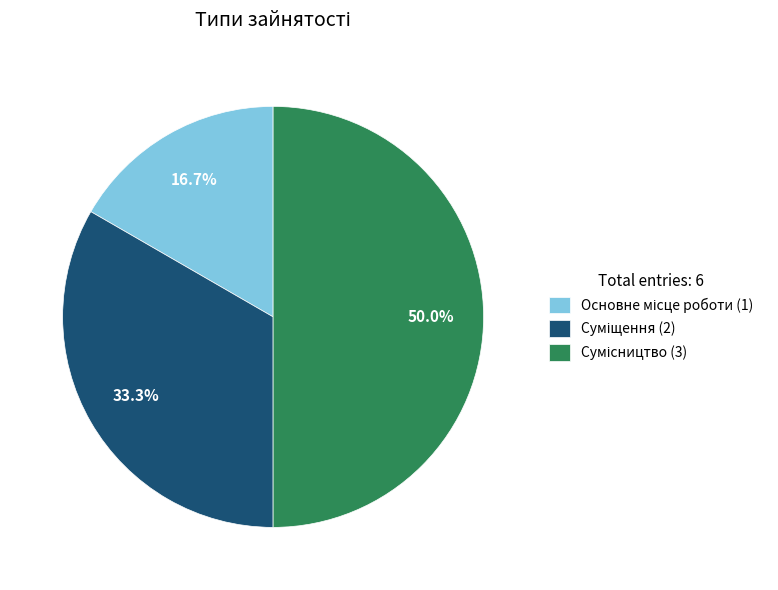

How many slices are in this pie chart?

3